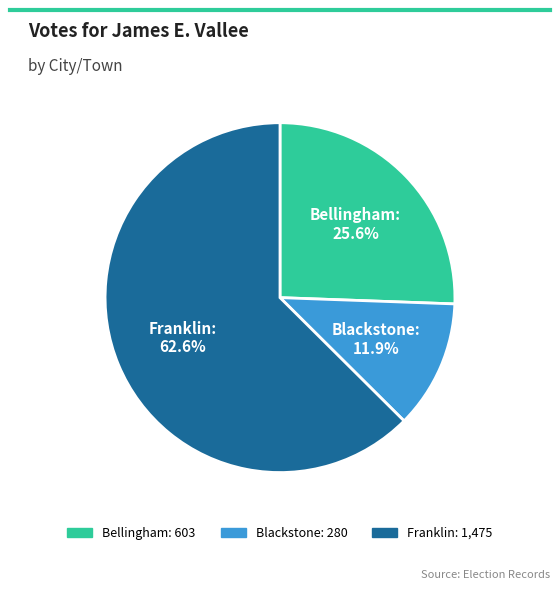

Is it true that Bellingham is 35% of the pie?

False